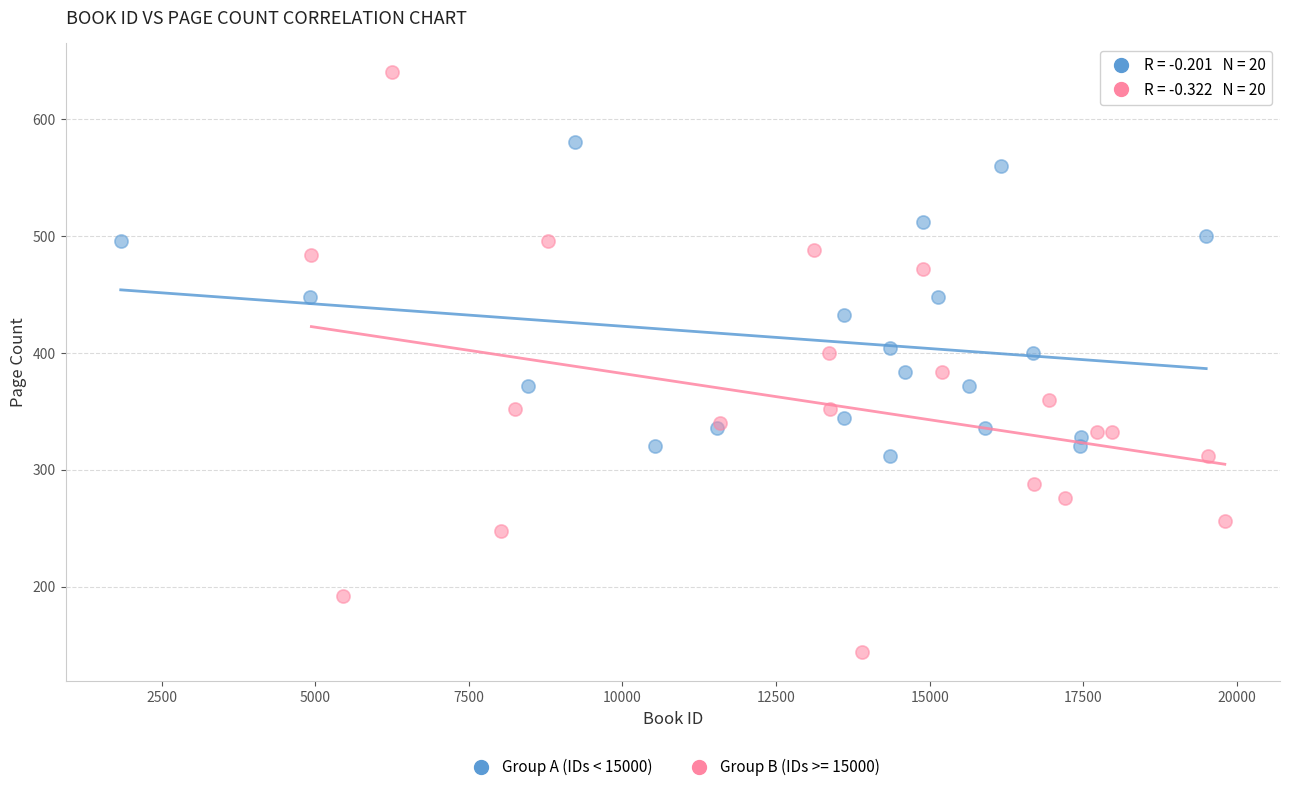

Which series contains the lowest Y value?

Group B (IDs >= 15000)